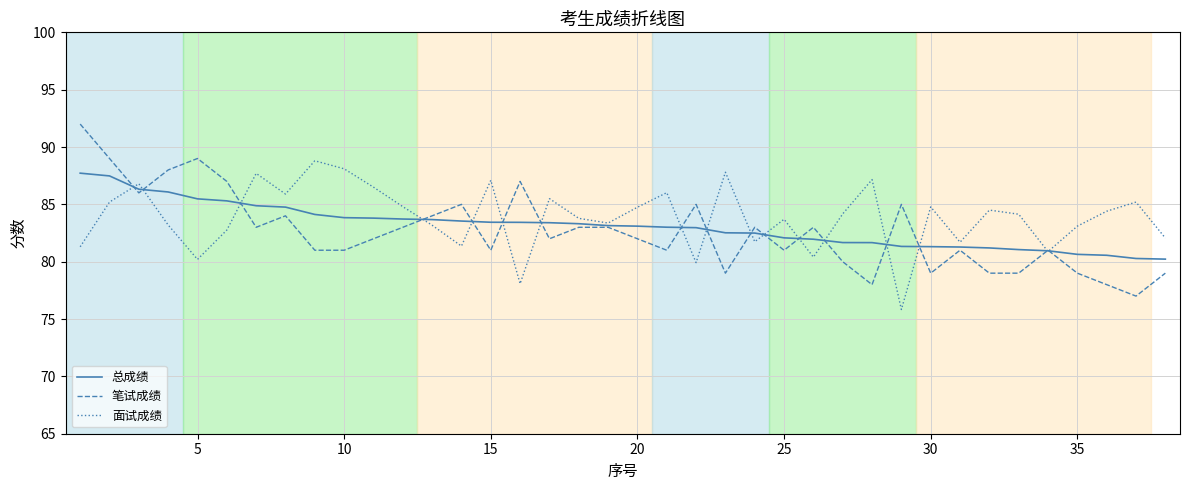

Which series has the widest spread of values?

笔试成绩